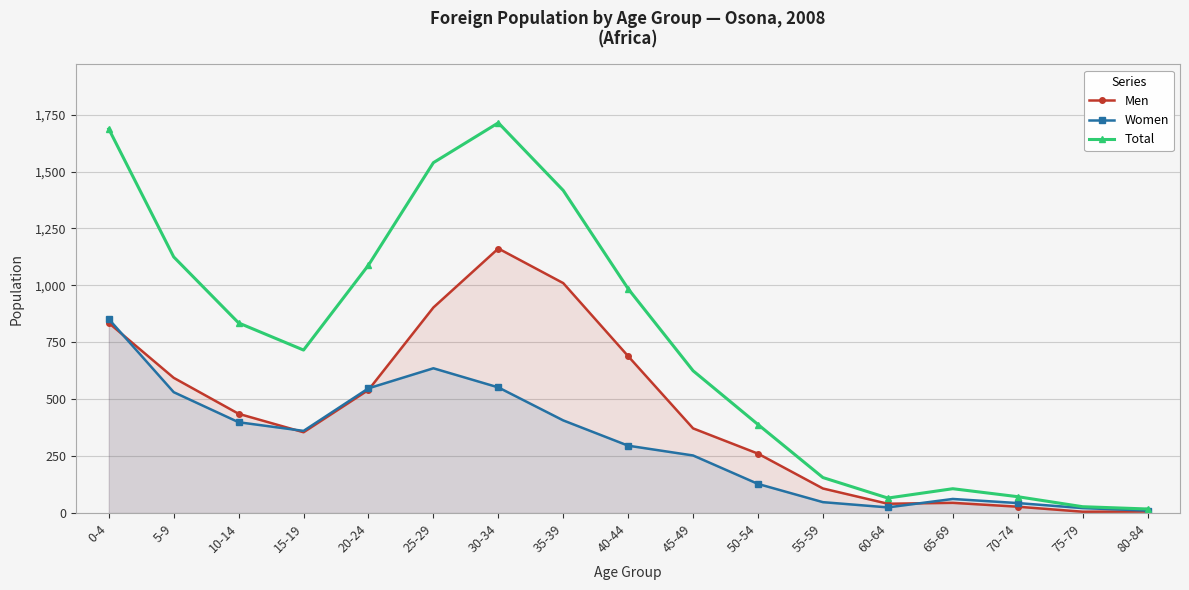

Reading left to right, list all the values displayed in this chart.

Men: 0-4=835	5-9=594	10-14=436	15-19=355	20-24=541	25-29=903	30-34=1162	35-39=1010	40-44=689	45-49=372	50-54=261	55-59=108	60-64=41	65-69=45	70-74=28	75-79=6	80-84=7
Women: 0-4=852	5-9=531	10-14=399	15-19=361	20-24=548	25-29=636	30-34=552	35-39=407	40-44=296	45-49=253	50-54=128	55-59=48	60-64=25	65-69=62	70-74=44	75-79=22	80-84=11
Total: 0-4=1687	5-9=1125	10-14=835	15-19=716	20-24=1089	25-29=1539	30-34=1714	35-39=1417	40-44=985	45-49=625	50-54=389	55-59=156	60-64=66	65-69=107	70-74=72	75-79=28	80-84=18